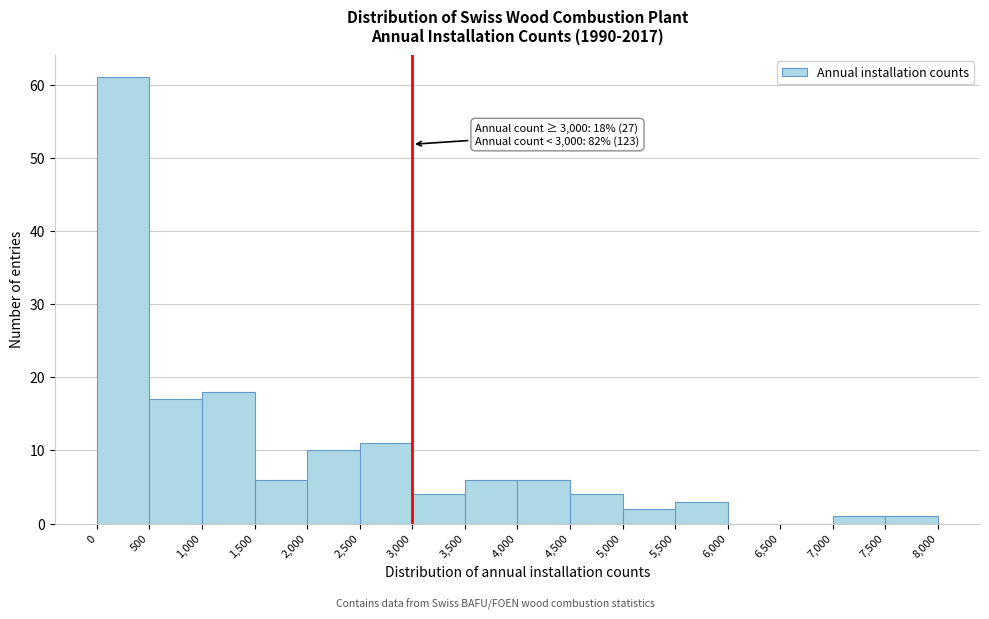

Over which range of the x-axis is the bar tallest?

0 to 500